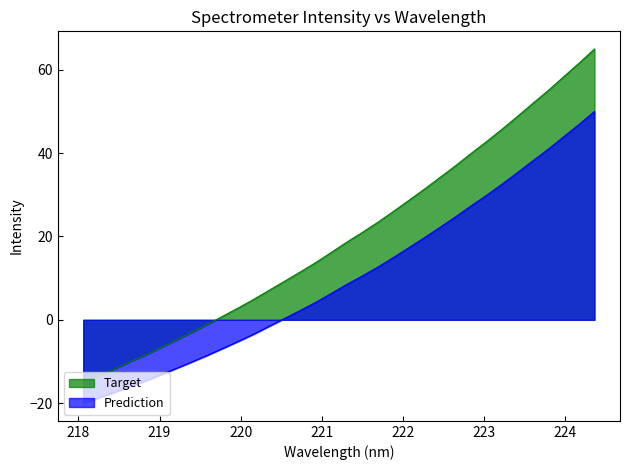

How many lines are shown in the chart?

2